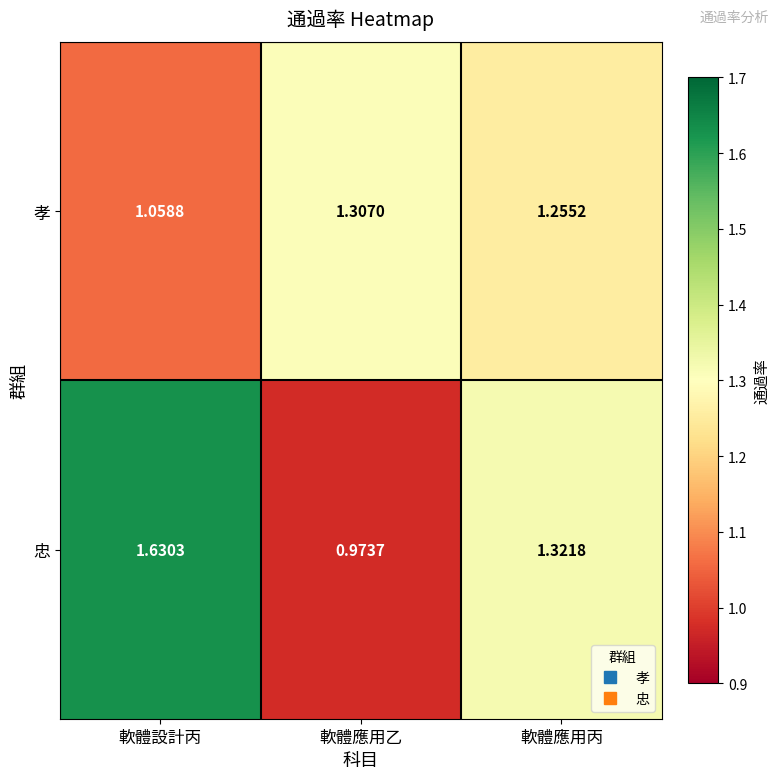

Which series has the widest spread of values?

忠